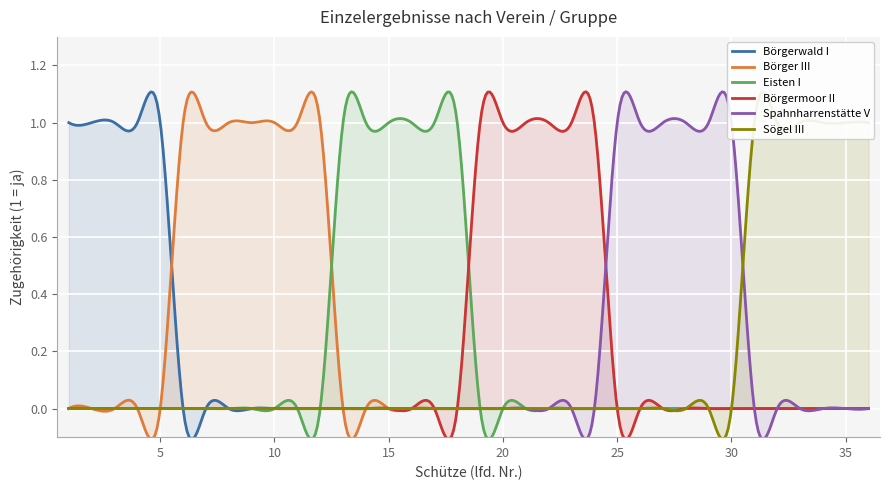

At which category does the chart reach its peak across all series?

1